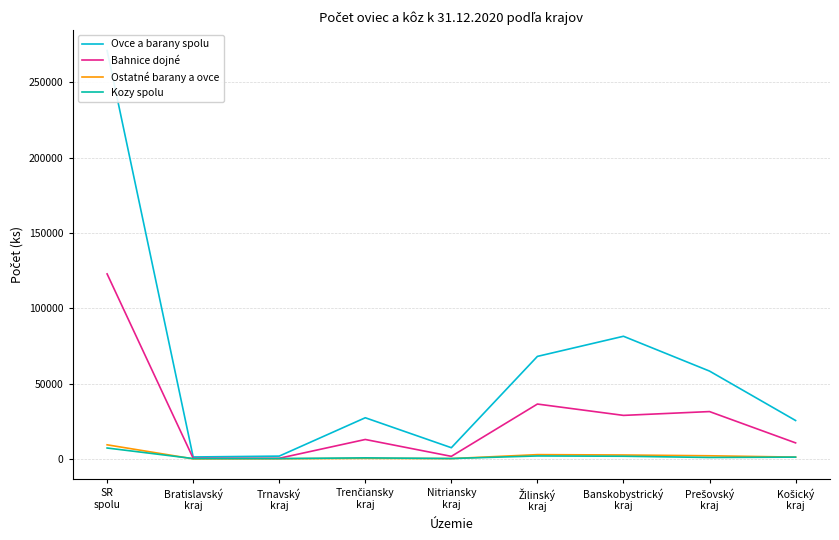

What is the minimum value for Ovce a barany spolu?

1276